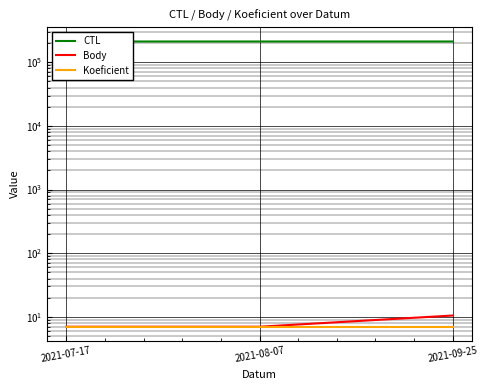

How many lines are shown in the chart?

3